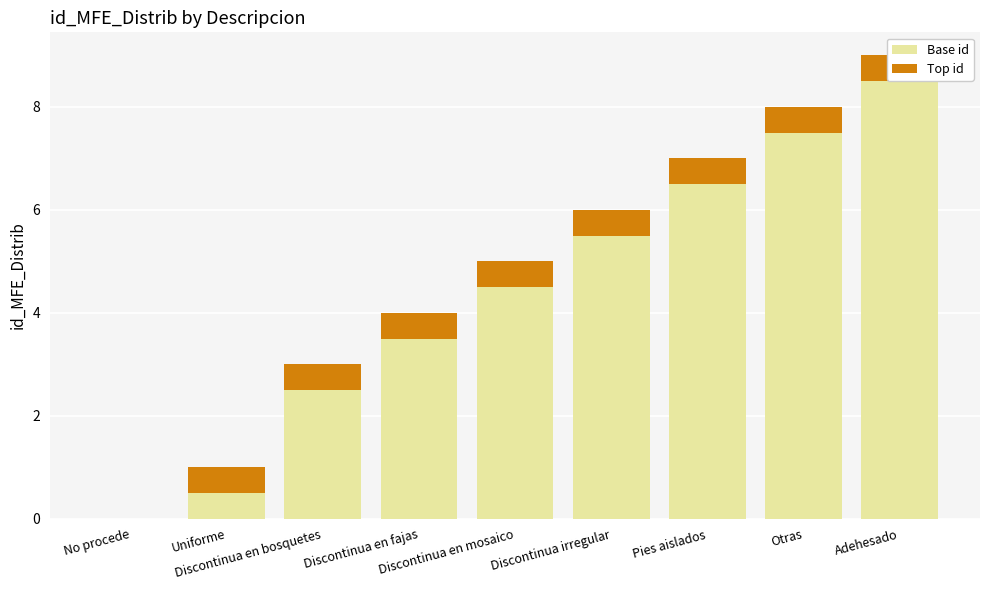

At how many categories does at least one series exceed 7?

2